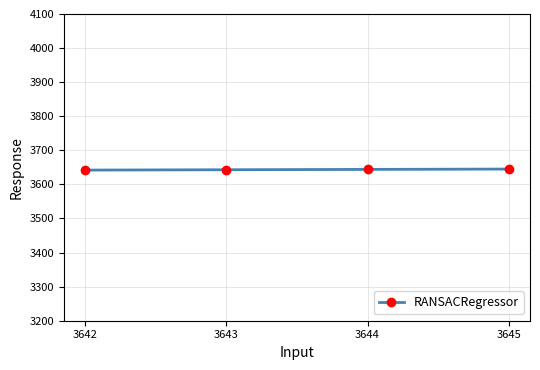

What is the ratio of the value at 3643 to the value at 3645?

1.0